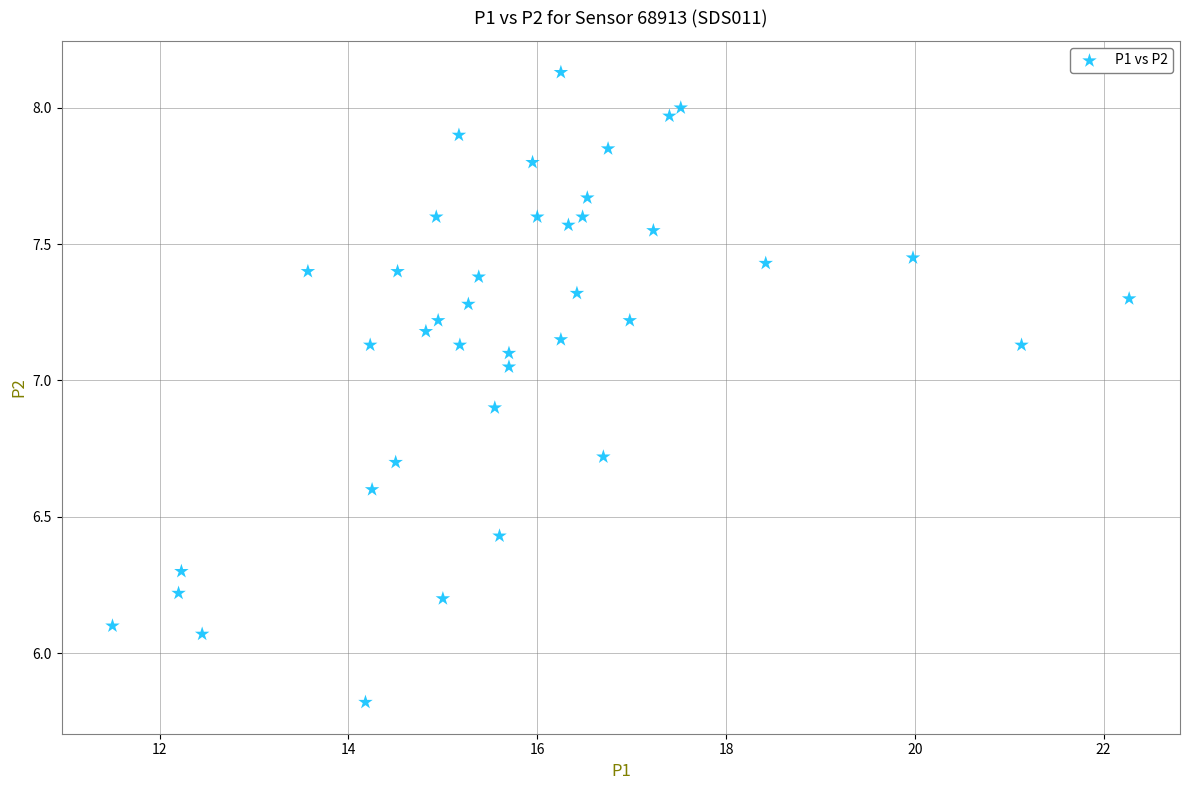

What is the range of Y values (max minus min)?

2.3